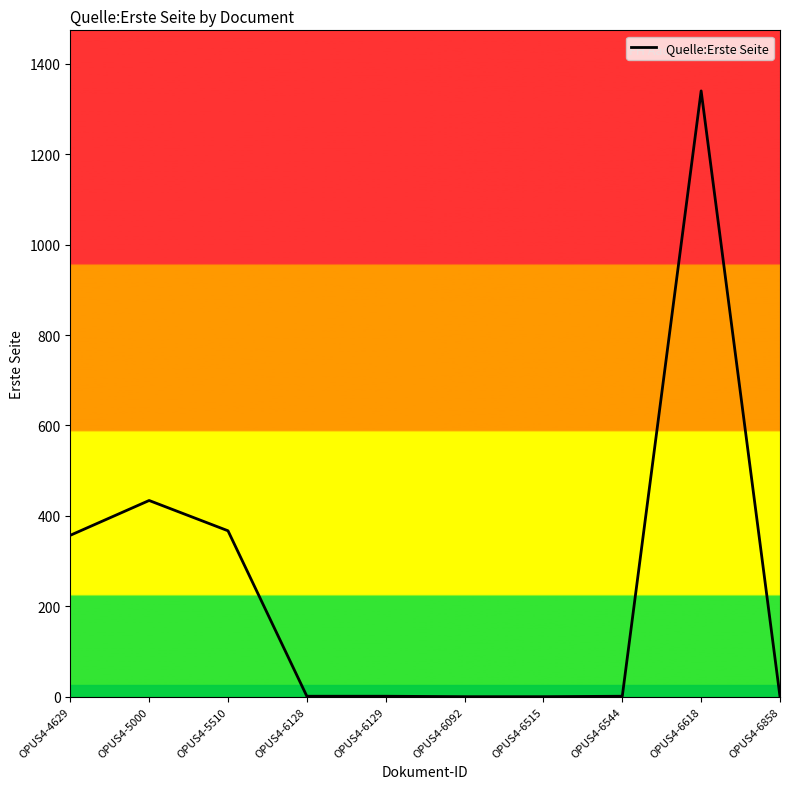

True or false: the data shows 367 at OPUS4-5510.

True